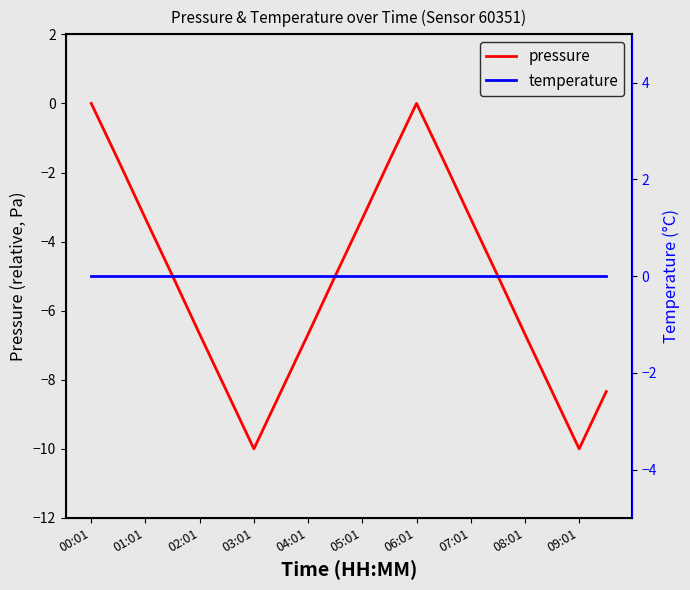

What is the minimum value for pressure?

-10.0